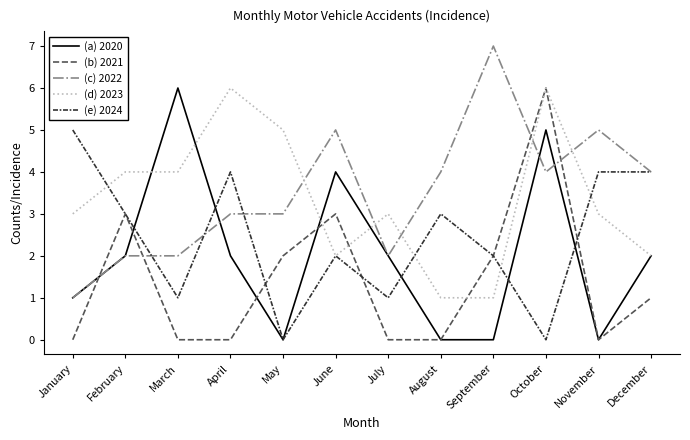

True or false: (e) 2024 and (a) 2020 cross at least once.

True